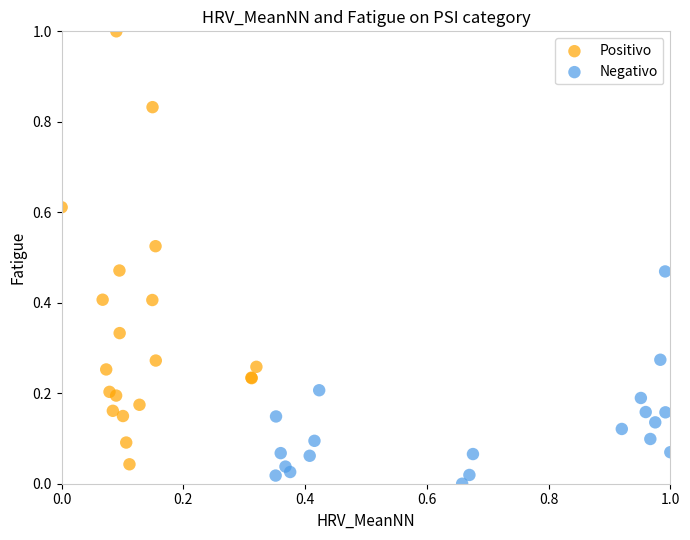

Which series reaches the maximum Y coordinate?

Positivo